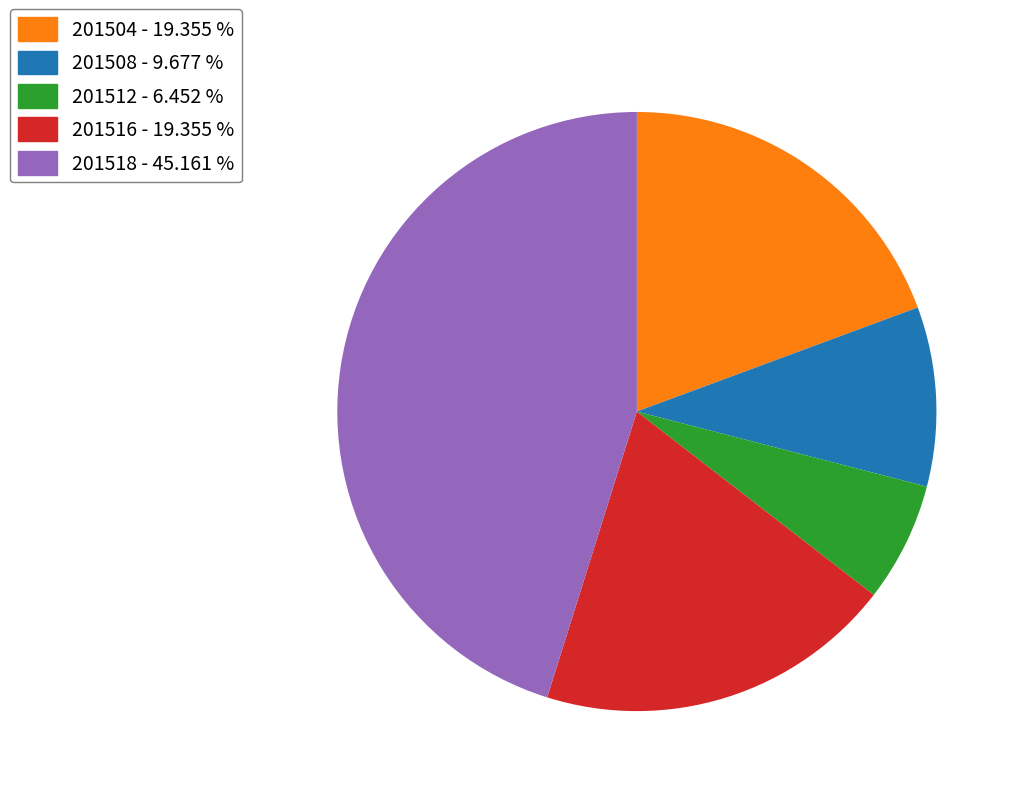

Do 201518 and 201516 together represent more than half of the pie?

Yes